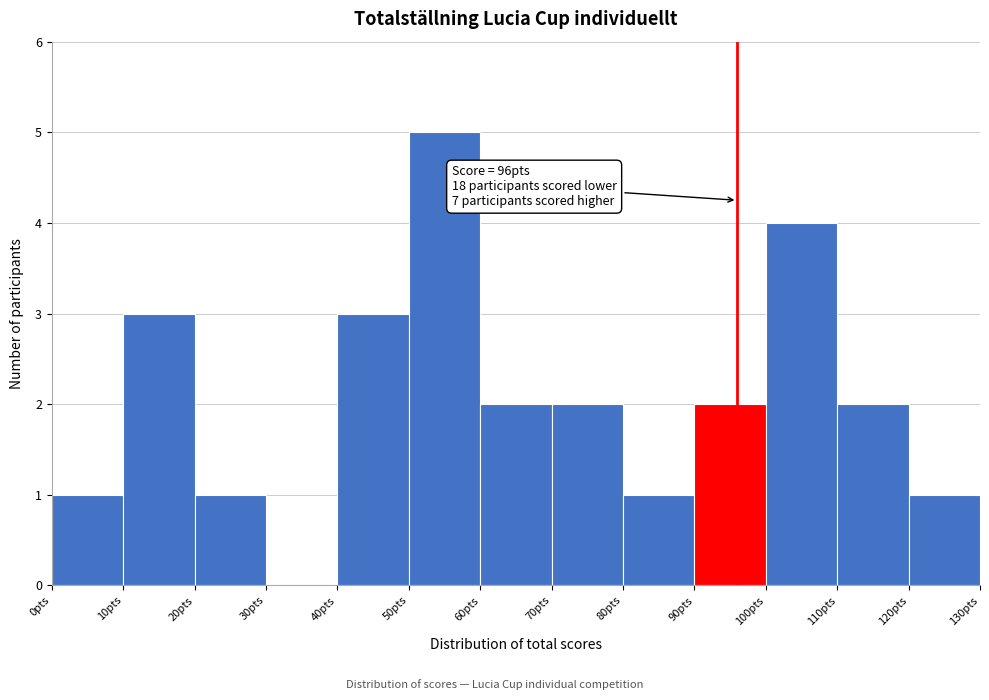

Over which range of the x-axis is the bar tallest?

50 to 60